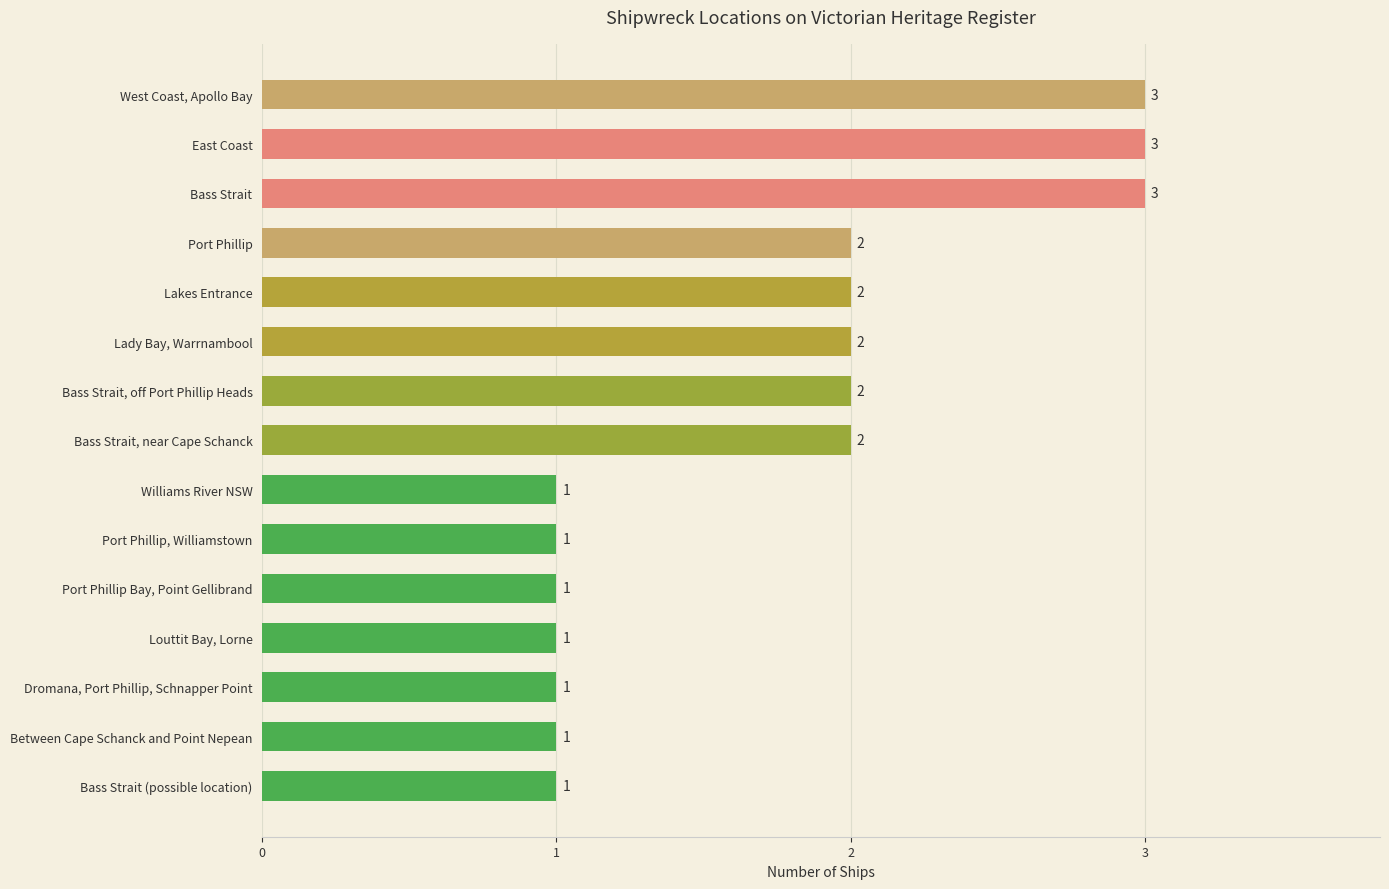

Reading top to bottom, list all the values displayed in this chart.

3	3	3	2	2	2	2	2	1	1	1	1	1	1	1